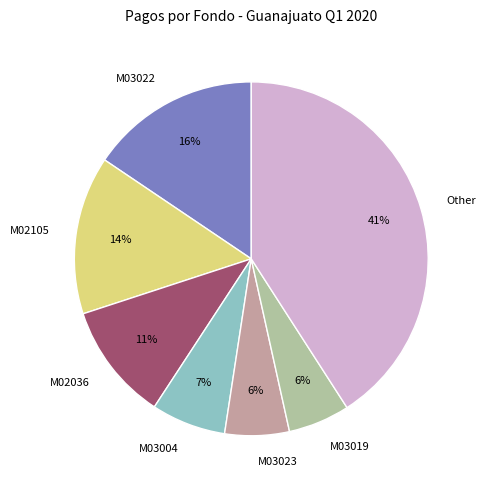

To the nearest percent, what portion does M03023 represent?

6%